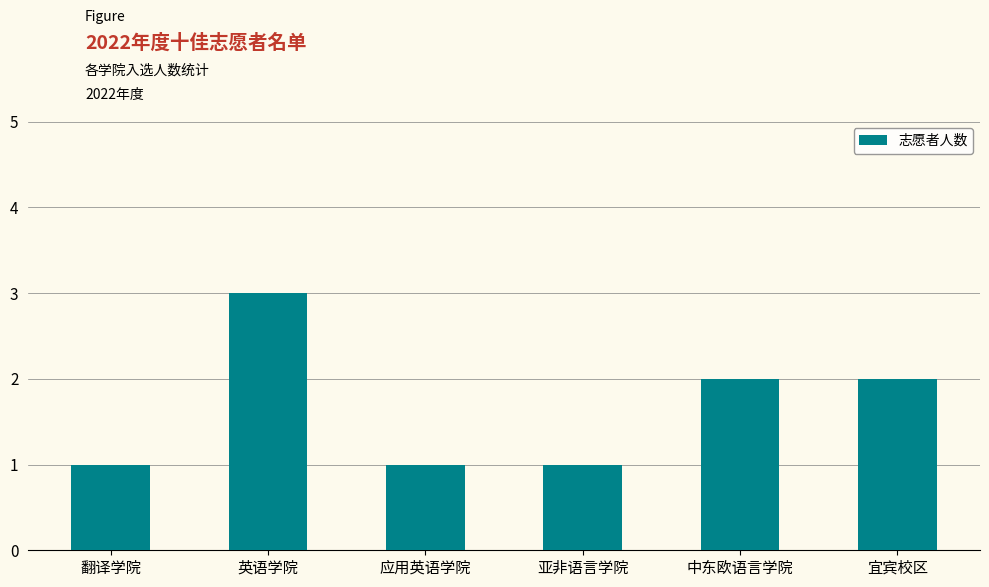

What is the greatest value displayed?

3